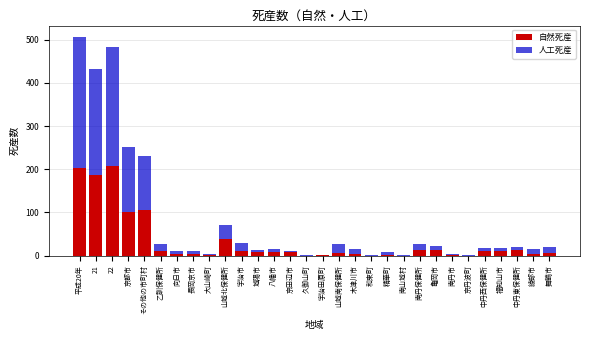

At which category is the sum across all series the highest?

平成20年